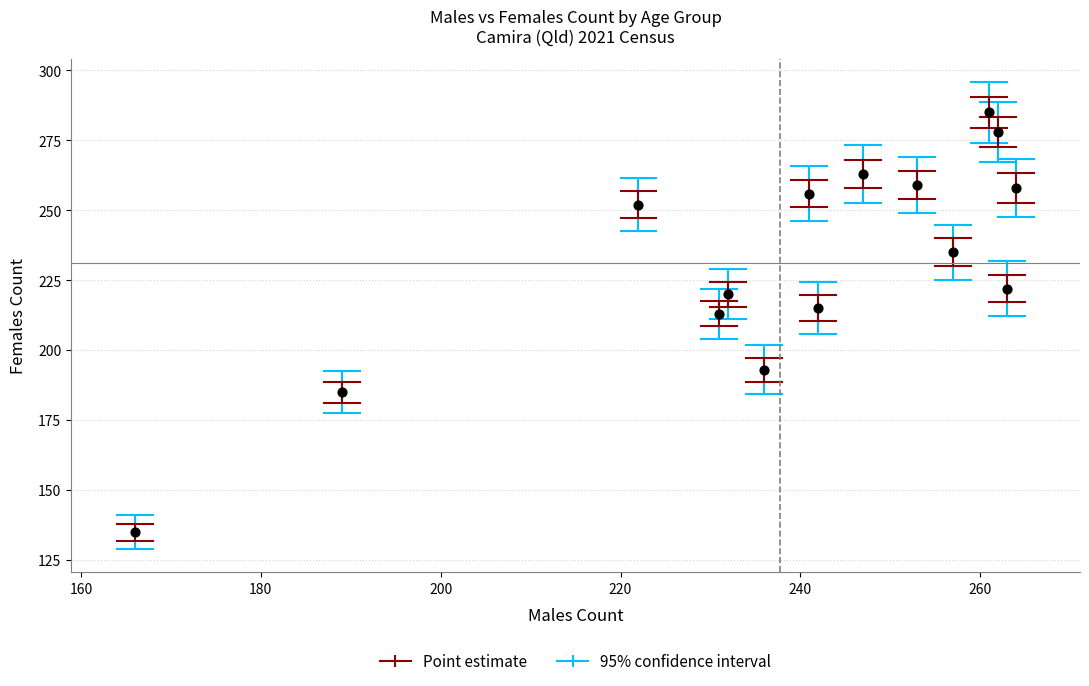

What is the range of X values (max minus min)?

98